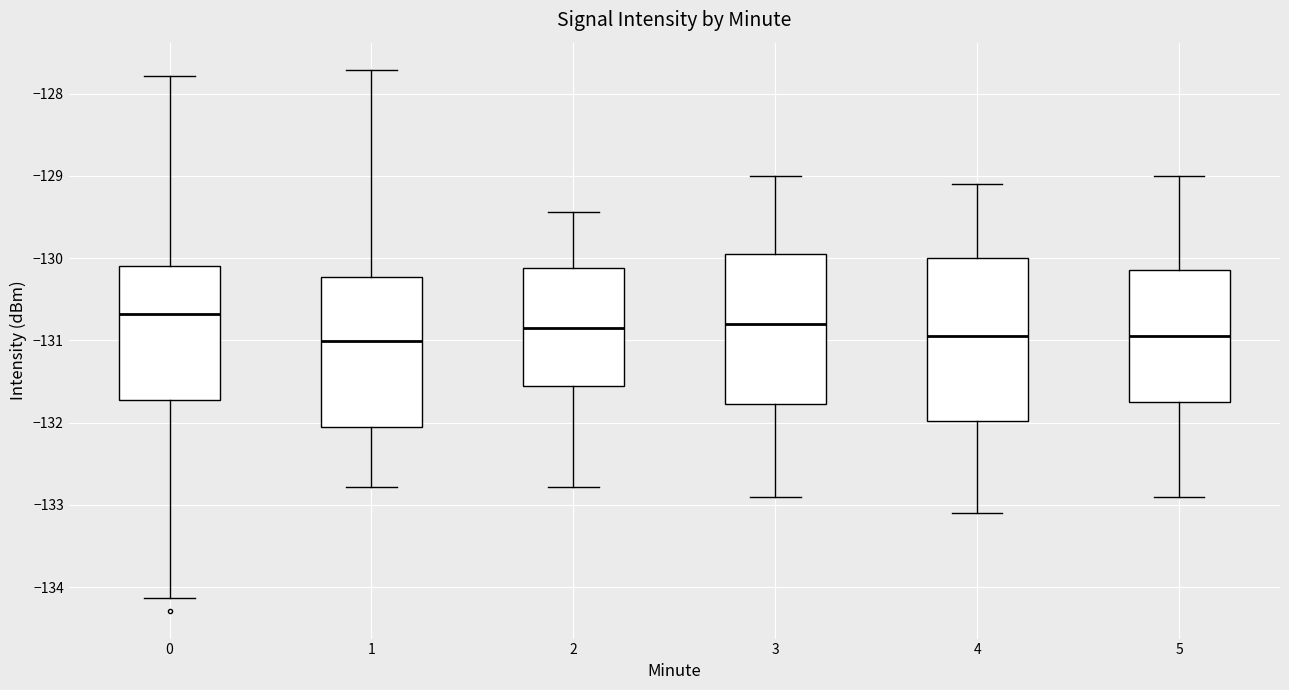

Which box is the tallest, from its lower edge to its upper edge?

4